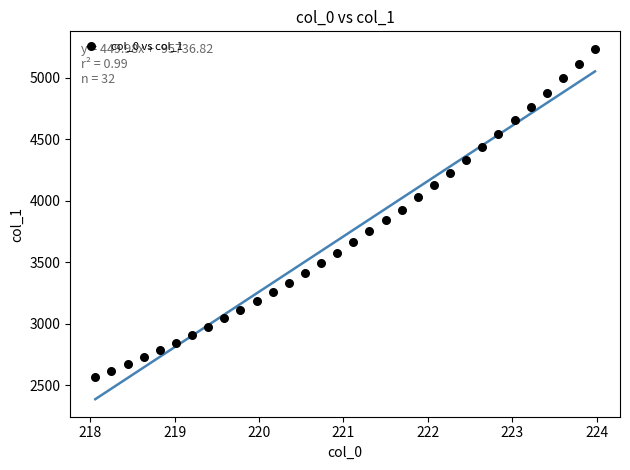

What is the range of X values (max minus min)?

5.9